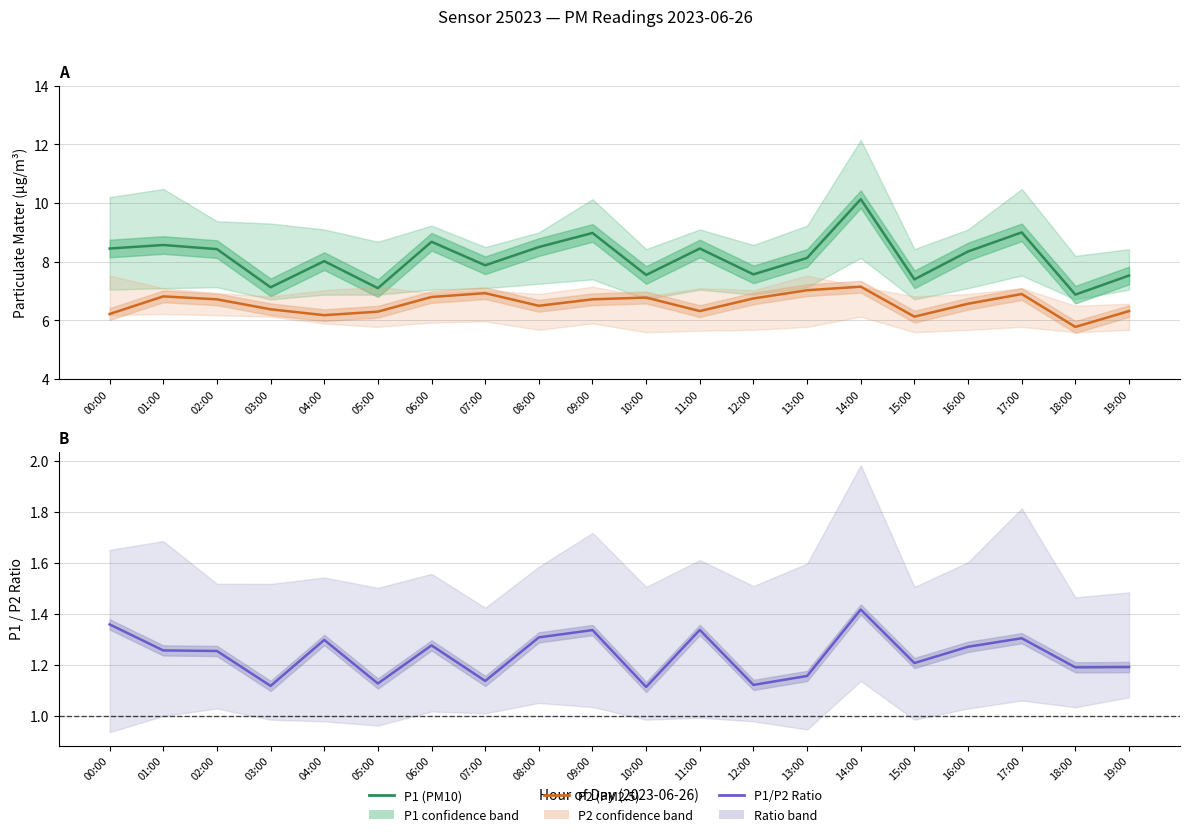

The P1/P2 Ratio series shows 2.4 at 00:00. True or false?

False